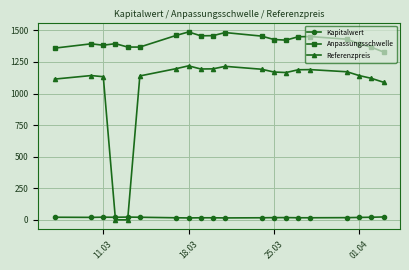

True or false: Anpassungsschwelle and Referenzpreis cross at least once.

False